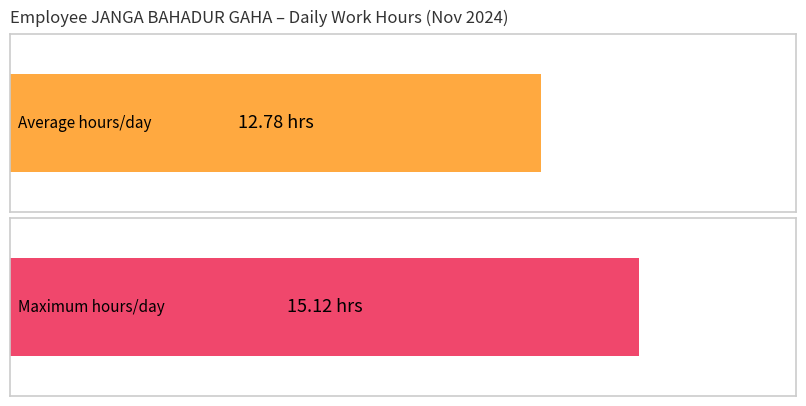

What is the average value?

12.8